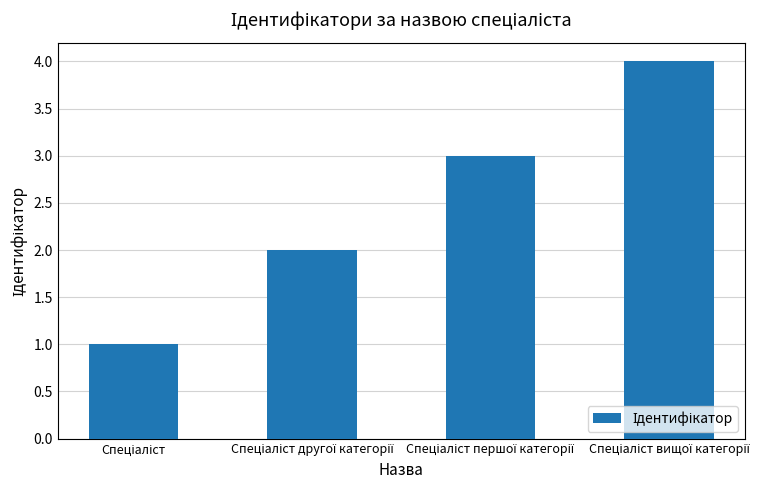

What is the difference between the maximum and minimum values?

3